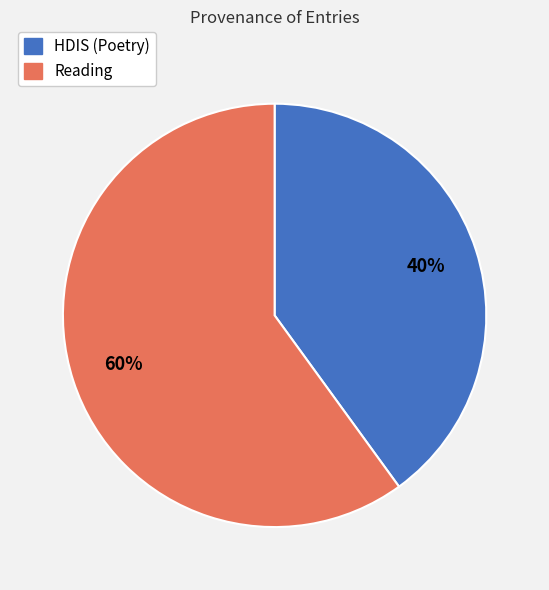

Is there any slice that represents more than half of the pie?

Yes